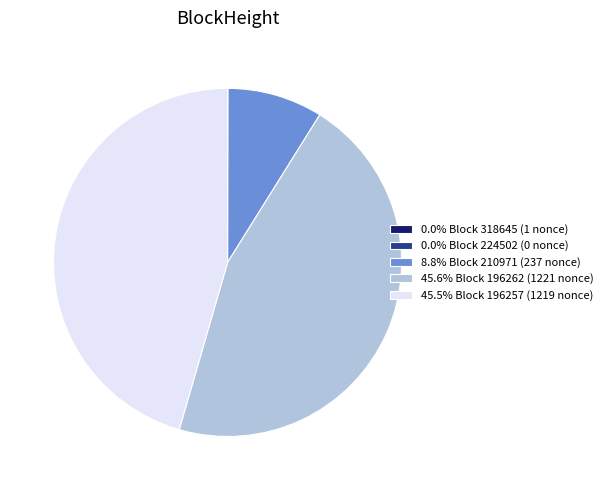

Do 45.6% Block 196262 (1221 nonce) and 8.8% Block 210971 (237 nonce) together represent more than half of the pie?

Yes